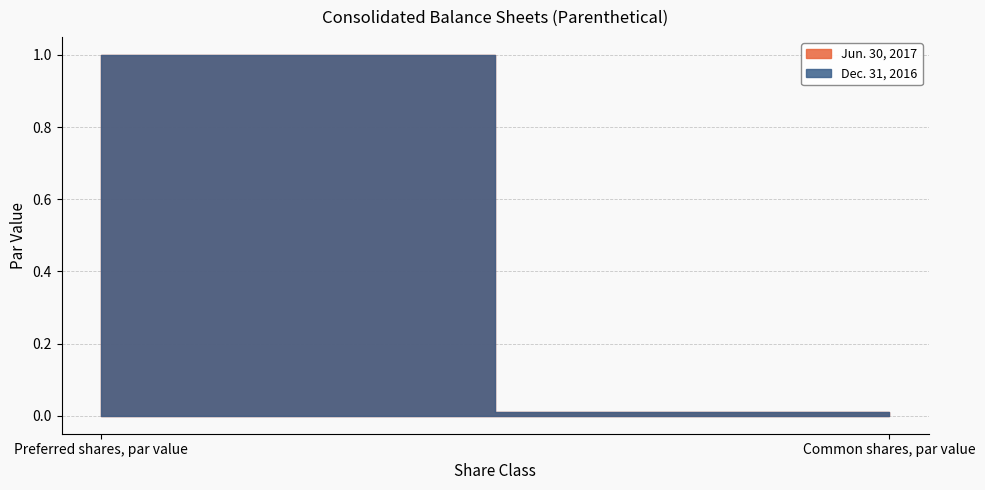

At how many categories does at least one series exceed 0?

2